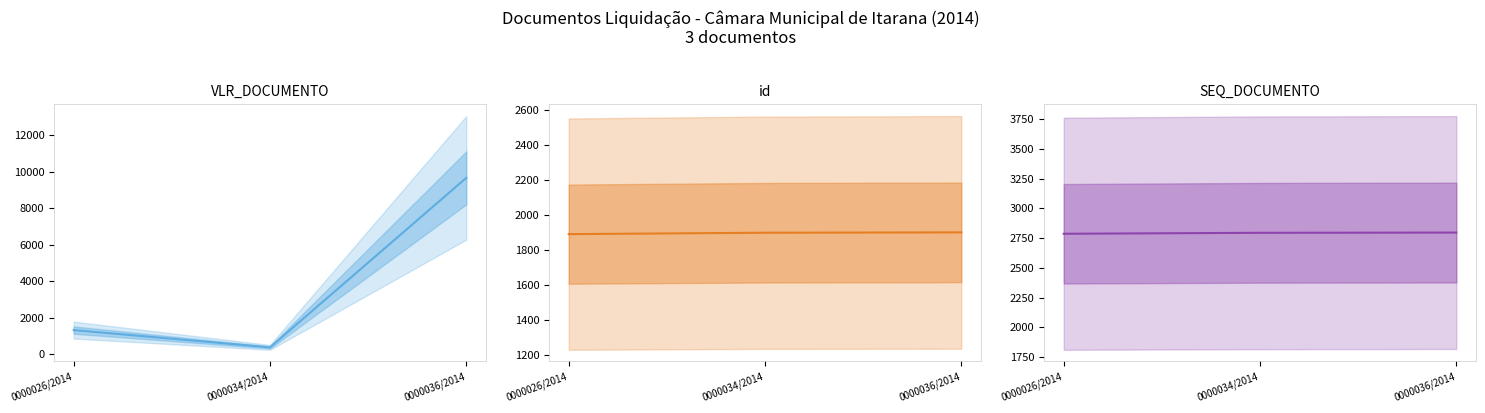

Reading left to right, what are all the values shown in this chart?

VLR_DOCUMENTO: 1325.0	380.0	9654.2
id: 1888.0	1896.0	1898.0
SEQ_DOCUMENTO: 2786.0	2794.0	2796.0